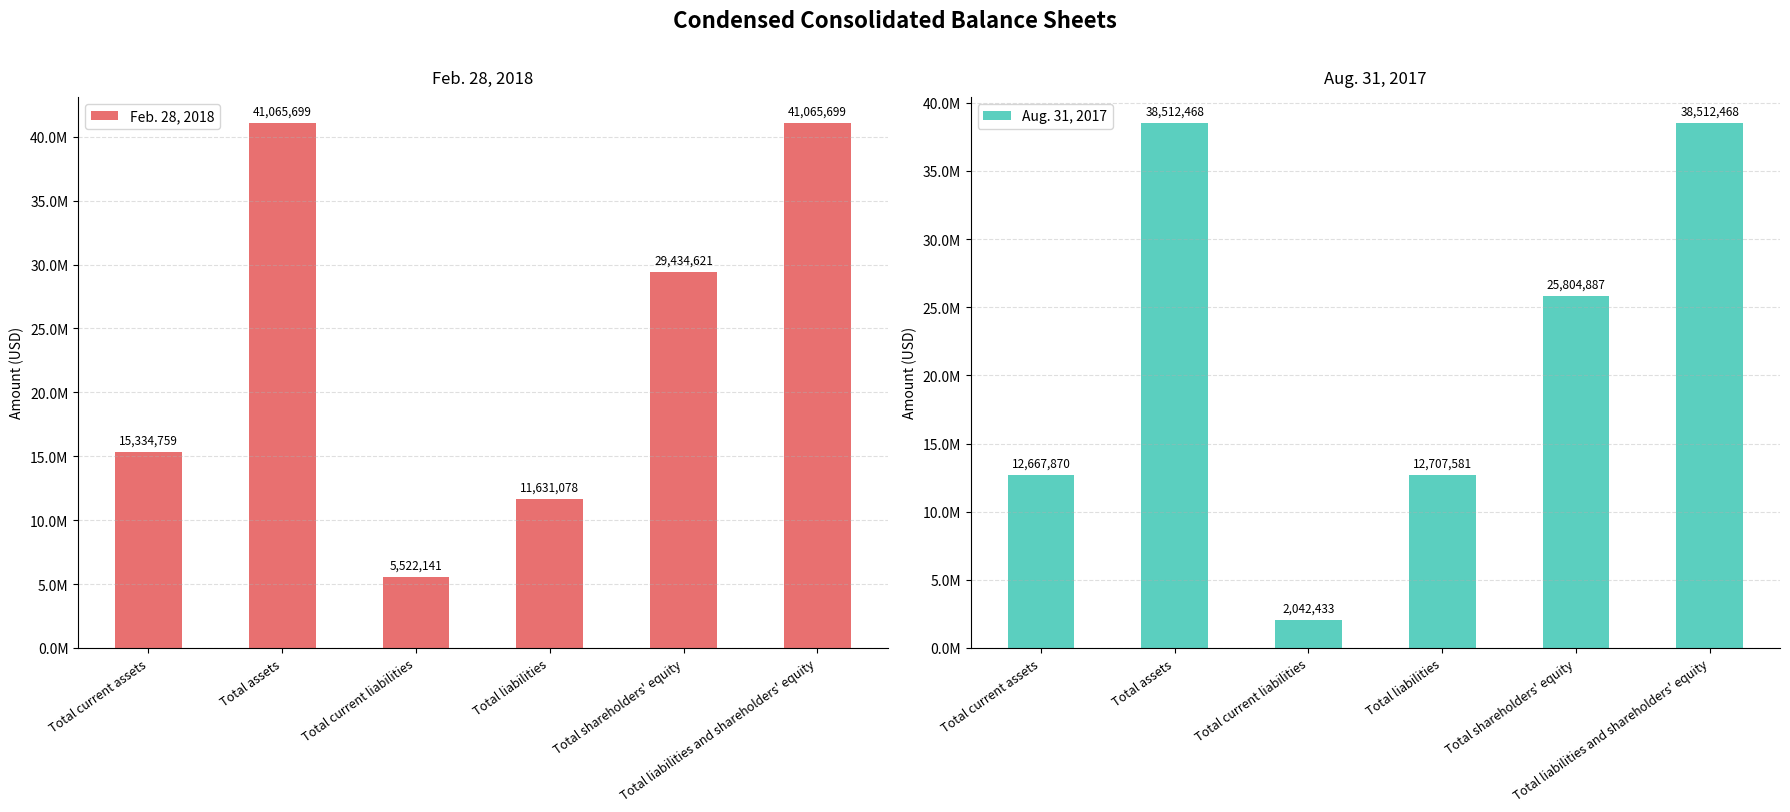

How many data points in Aug. 31, 2017 are above 25804887?

2